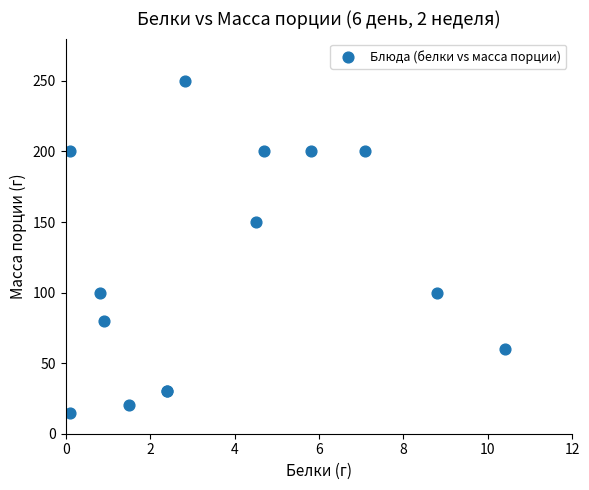

What Y value in the scatter plot is closest to 132?

150